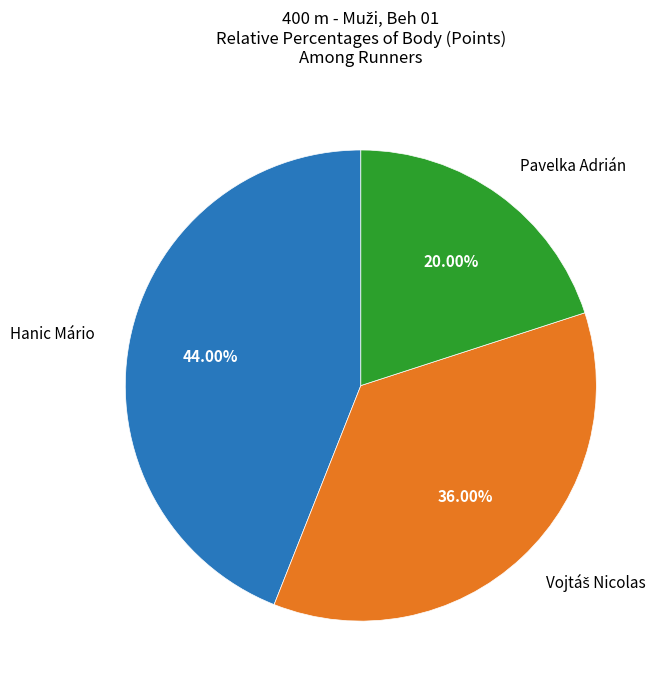

True or false: Hanic Mário accounts for 35% of the total.

False